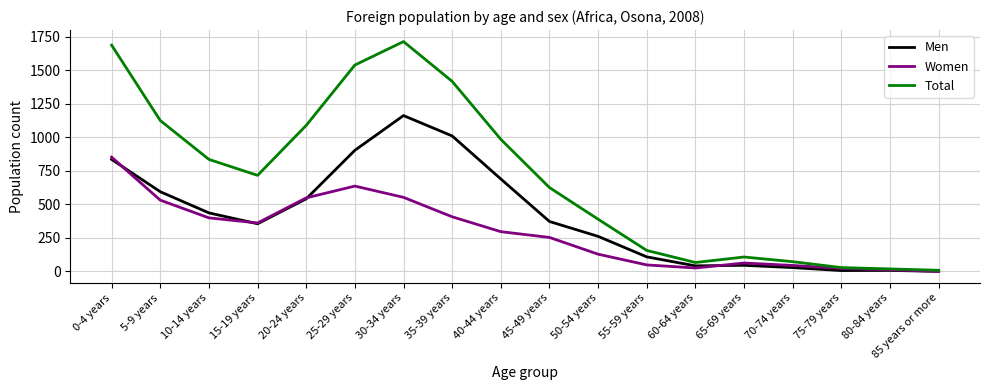

What are all the series names shown in the legend?

Men, Women, Total